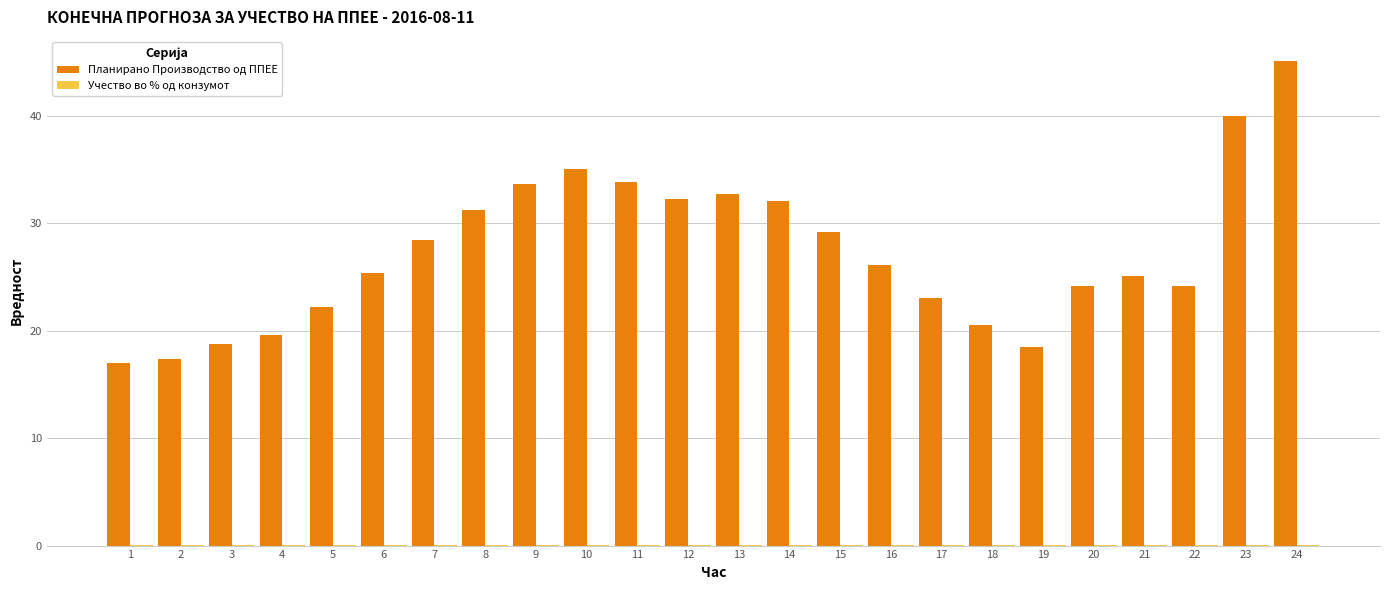

Read the Планирано Производство од ППЕЕ value at 4.

19.6